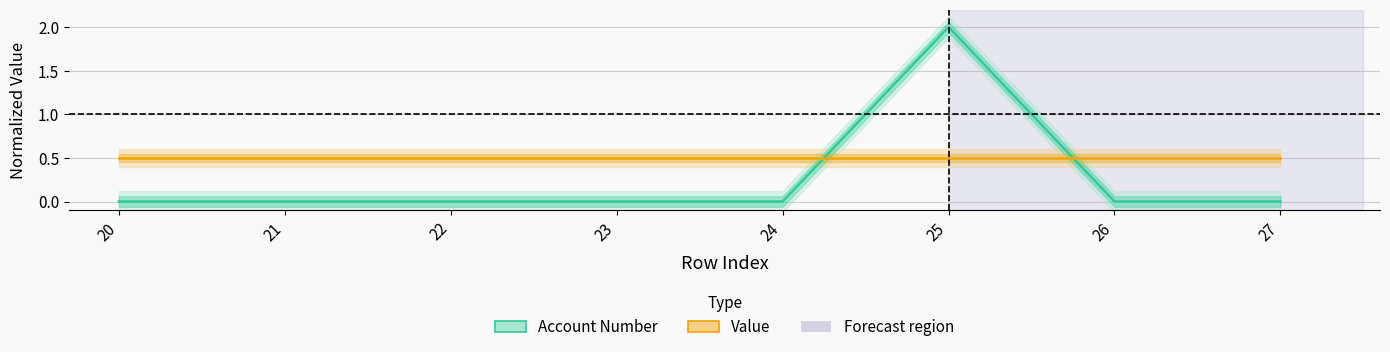

Is this an area chart (filled region under the line)?

No